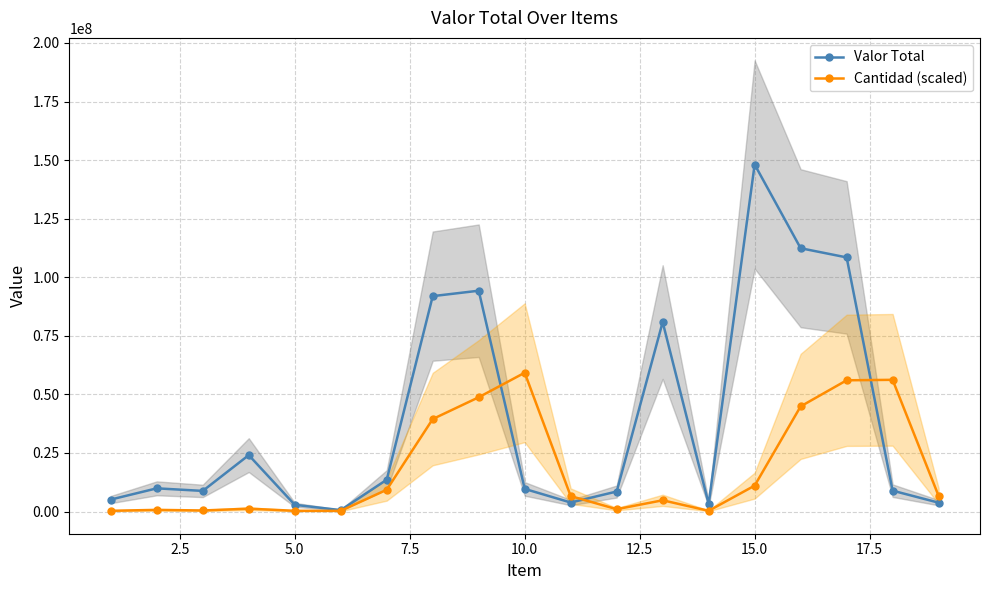

List the series in order of their peak value, lowest first.

Cantidad (scaled), Valor Total